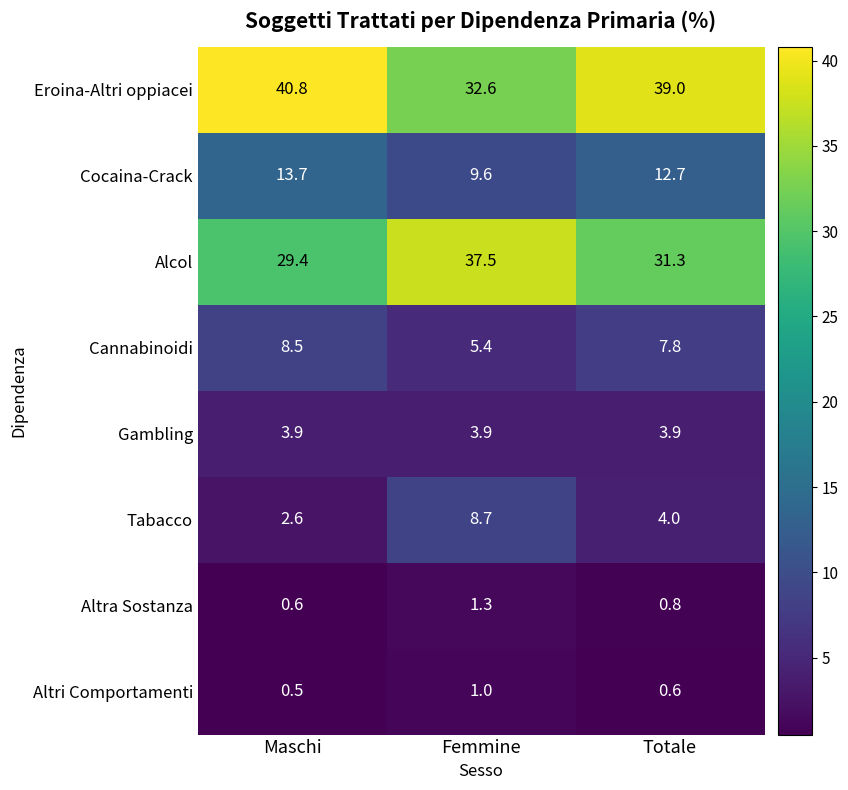

What is the total value across all series at Maschi?

100.0